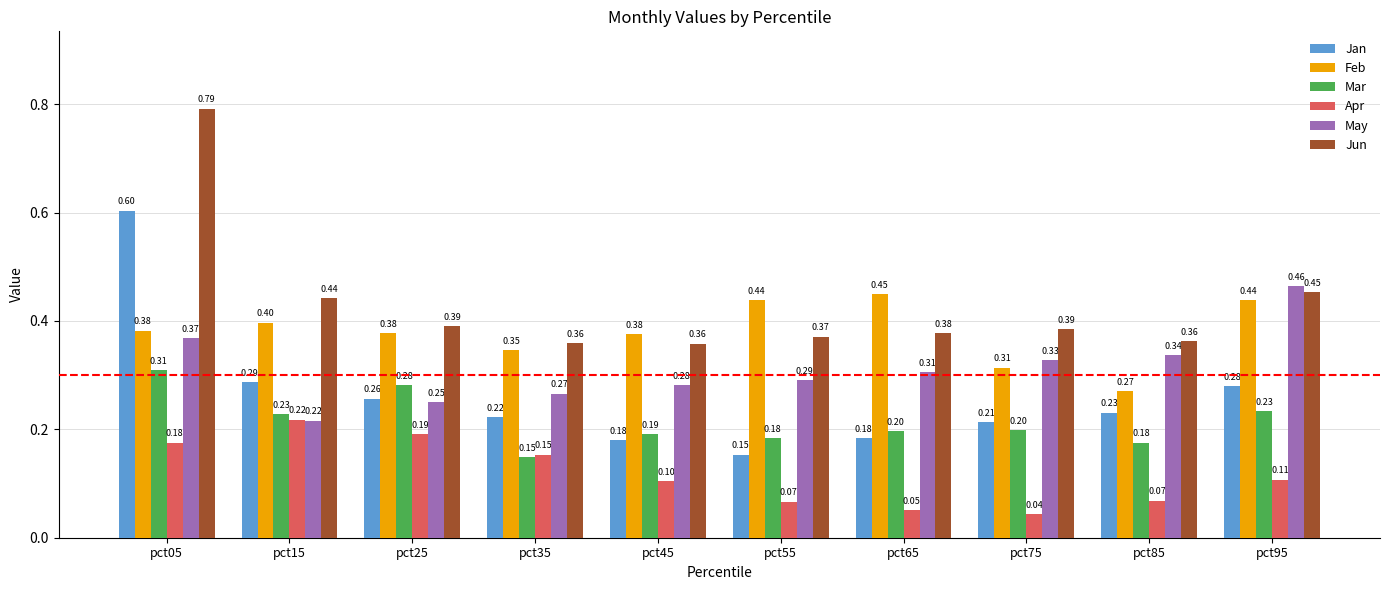

Count the Mar values in the range 0 to 1.

10